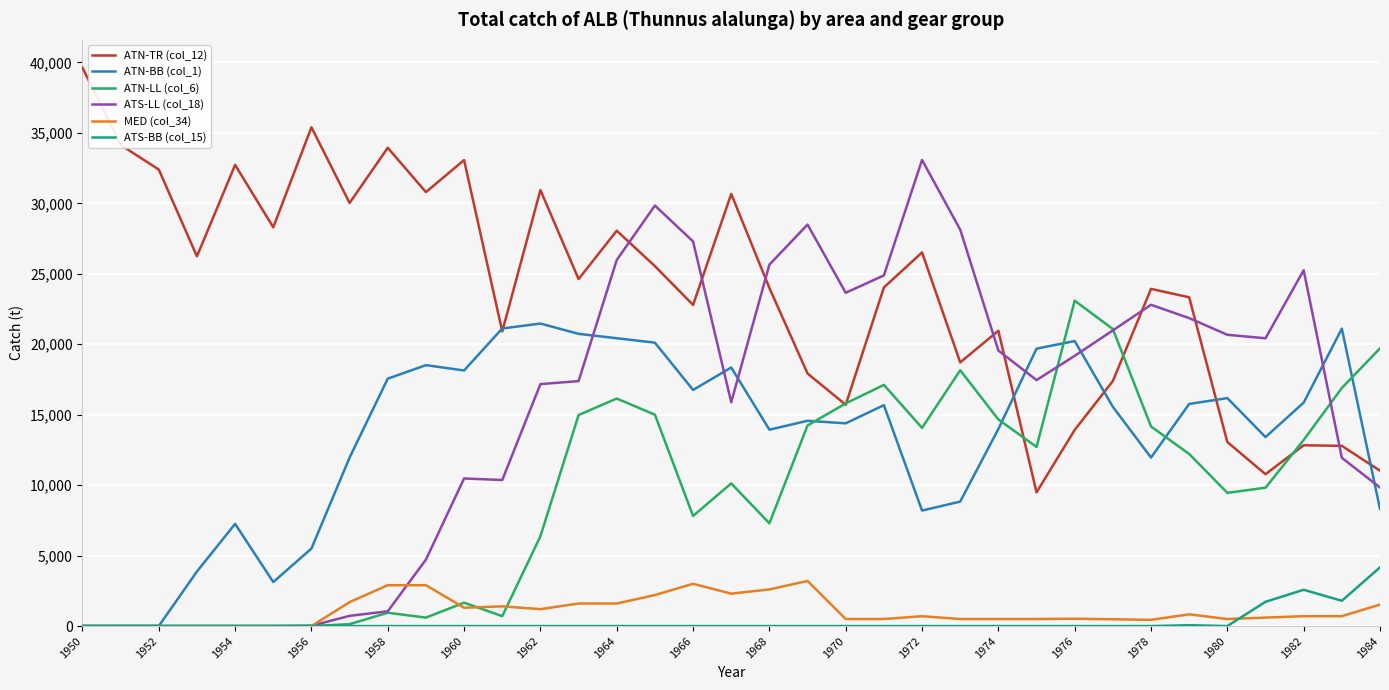

Which series has the widest spread of values?

ATS-LL (col_18)